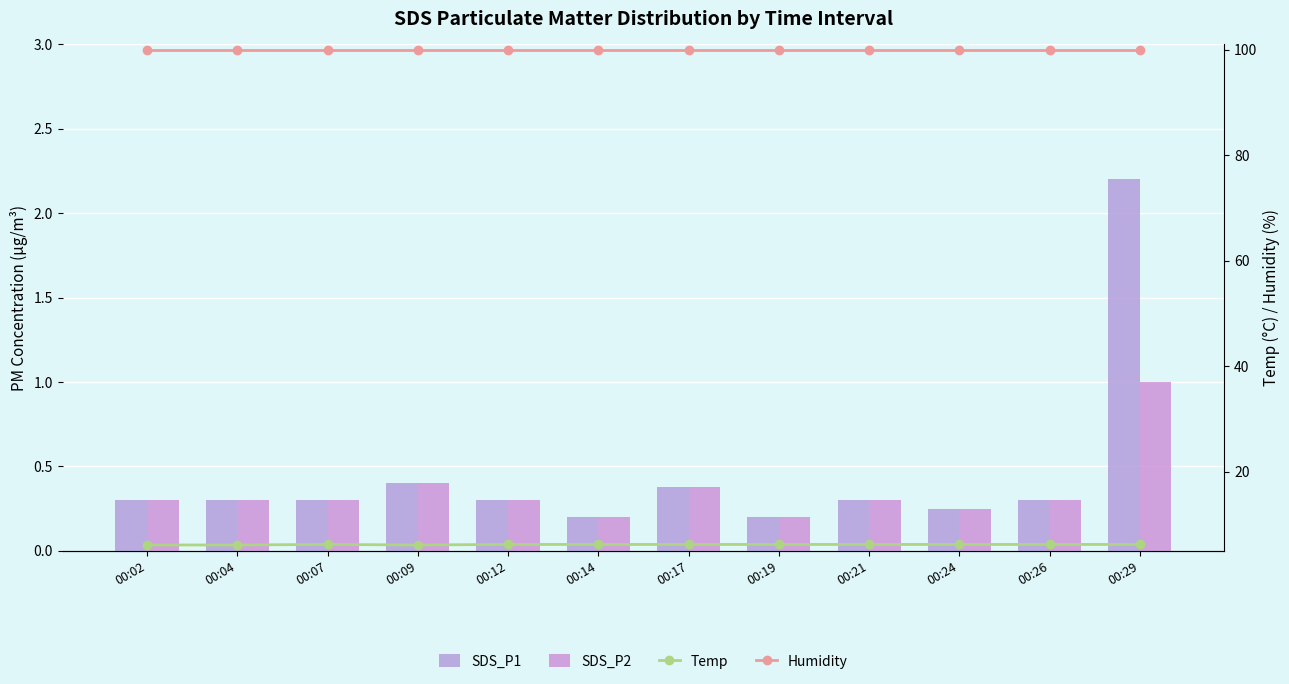

What is the difference between the maximum and minimum values in the SDS_P2 series?

0.8